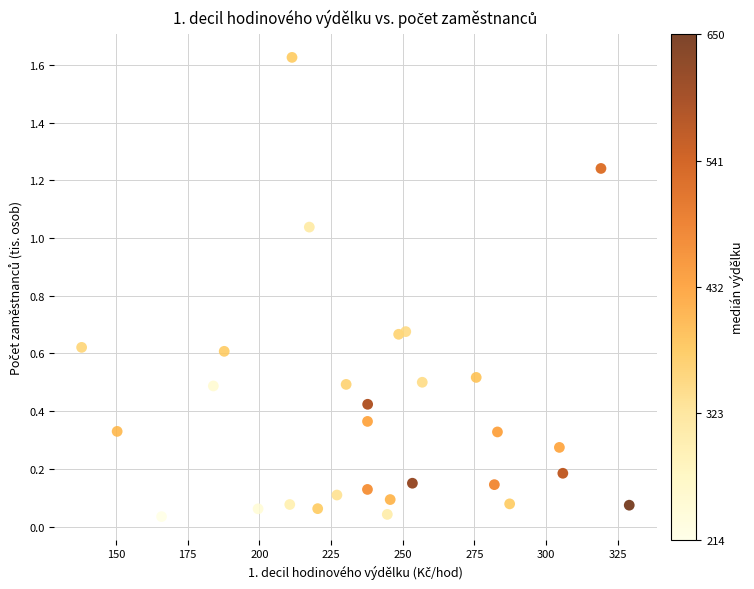

How many data points are displayed?

29